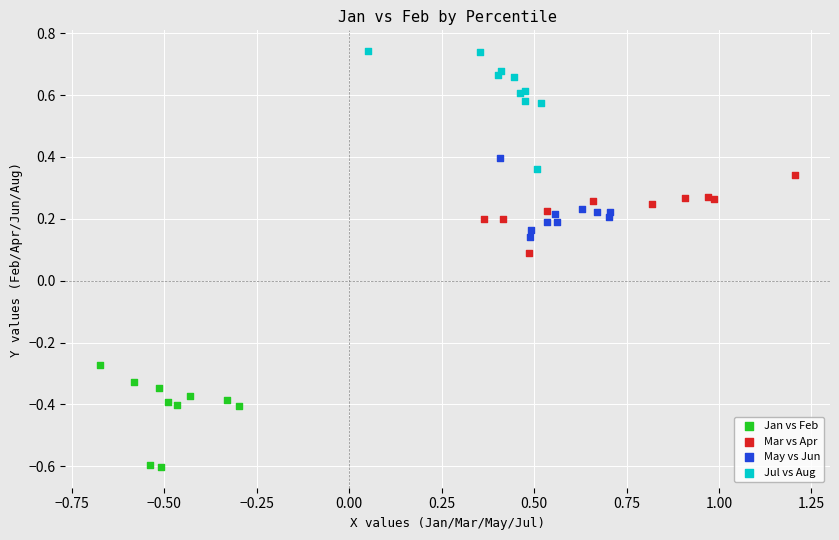

Which series reaches the maximum Y coordinate?

Jul vs Aug